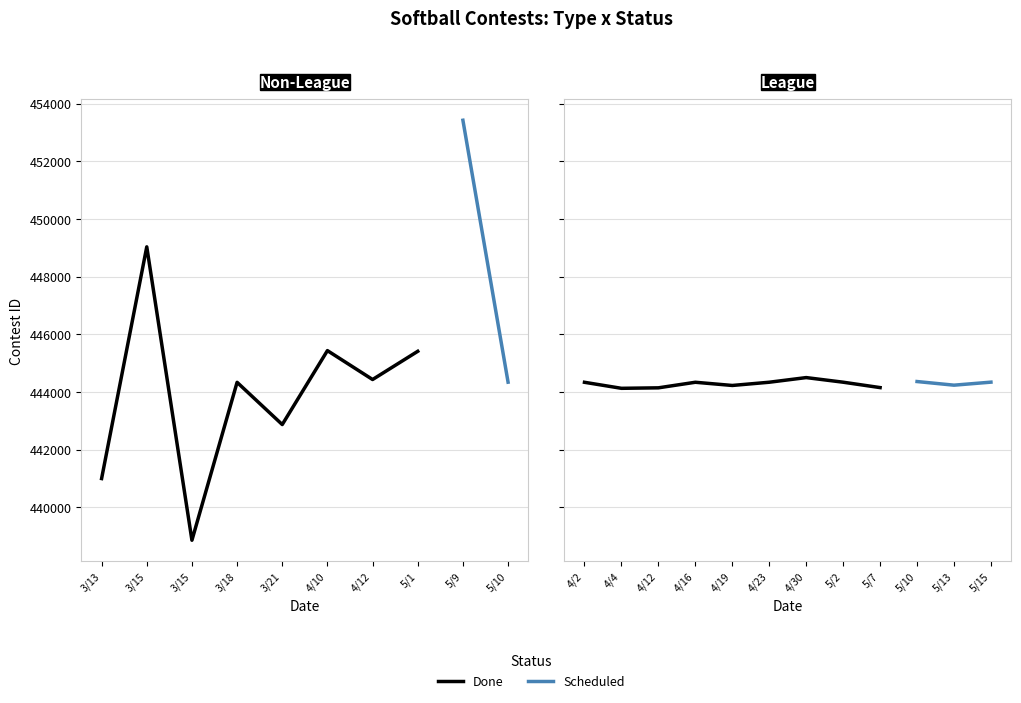

What is the minimum value for Non-League?

438861